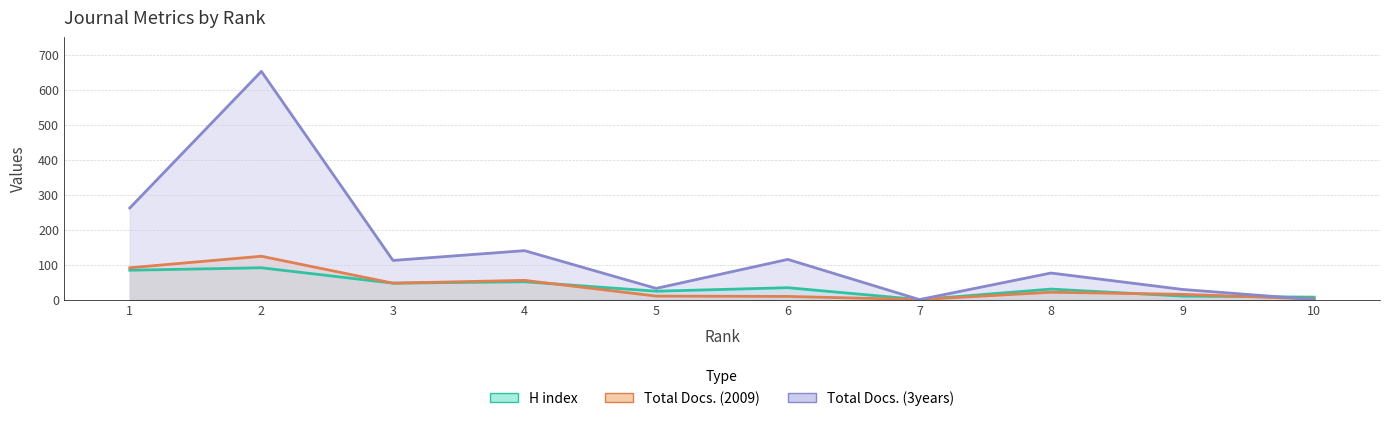

At which category is the sum across all series the highest?

2